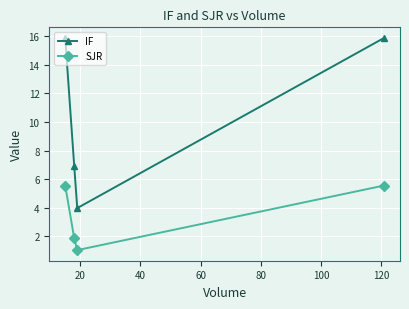

Does the chart have visible grid lines?

Yes